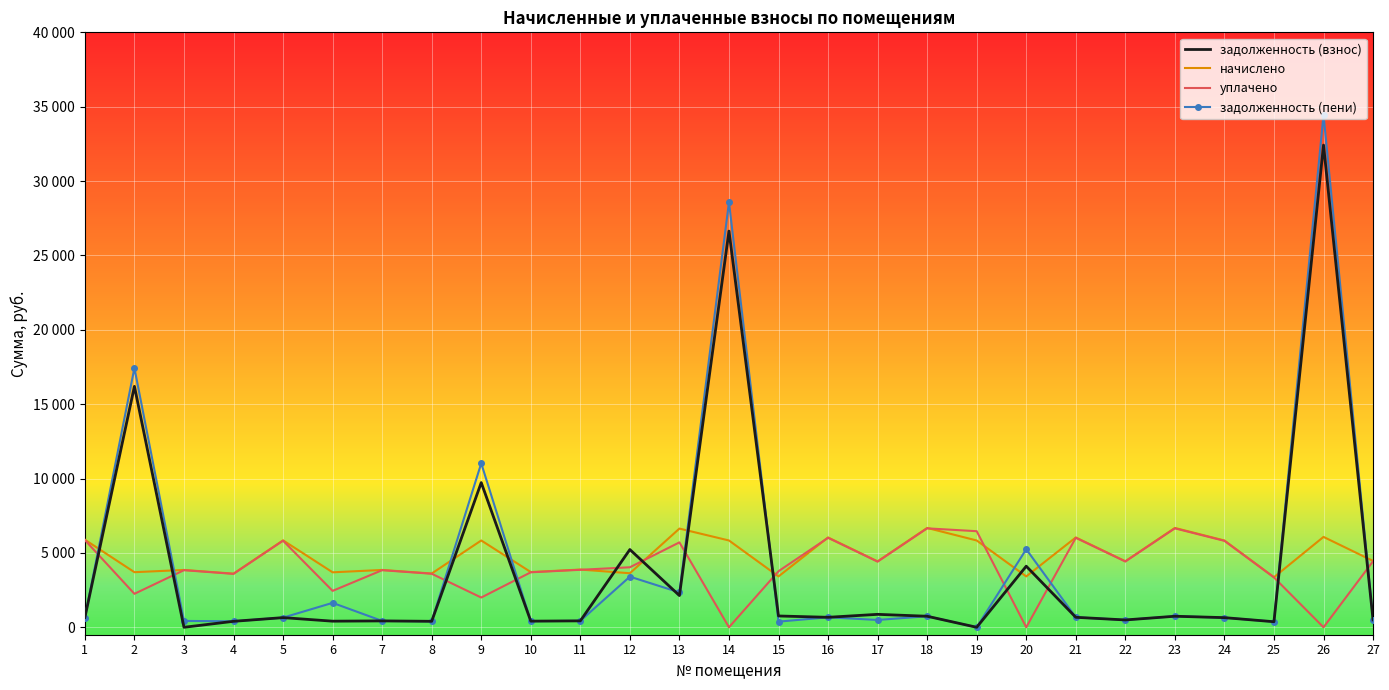

Reading left to right, transcribe all the data shown in this chart.

задолженность (взнос): 654.4	16198.3	0.0	400.7	649.5	410.6	428.4	401.7	9729.1	412.6	431.3	5227.2	2132.6	26636.2	760.0	671.2	870.0	742.2	0.0	4106.9	671.2	493.5	742.2	648.5	374.1	32419.0	495.5
начислено: 5889.4	3704.2	3855.2	3606.5	5845.1	3695.3	3855.2	3615.4	5836.1	3713.1	3881.9	3633.1	6635.6	5836.1	3420.0	6040.4	4432.6	6680.0	5836.1	3420.0	6040.4	4441.5	6680.0	5836.1	3366.6	6076.0	4459.2
уплачено: 5864.2	2250.0	3838.8	3591.1	5820.0	2447.7	3838.8	3599.9	2000.0	3697.2	3865.3	4034.6	5708.9	0.0	3770.1	6014.6	4413.6	6651.4	6459.6	0.0	6014.6	4422.5	6651.4	5811.2	3352.2	0.0	4440.2
задолженность (пени): 654.4	17433.0	428.4	400.7	649.5	1642.4	428.4	401.7	11024.5	412.6	431.3	3403.7	2344.5	28581.6	380.0	671.2	492.5	742.2	0.0	5246.9	671.2	493.5	742.2	648.5	374.1	34444.4	495.5